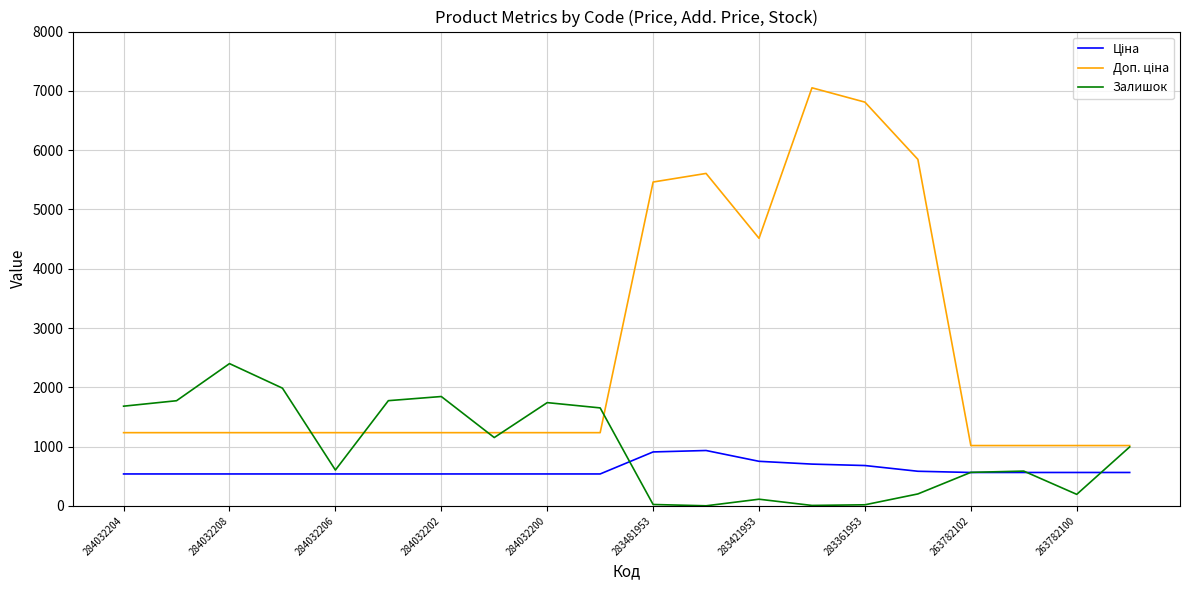

What is the maximum value shown in the chart?

7051.3